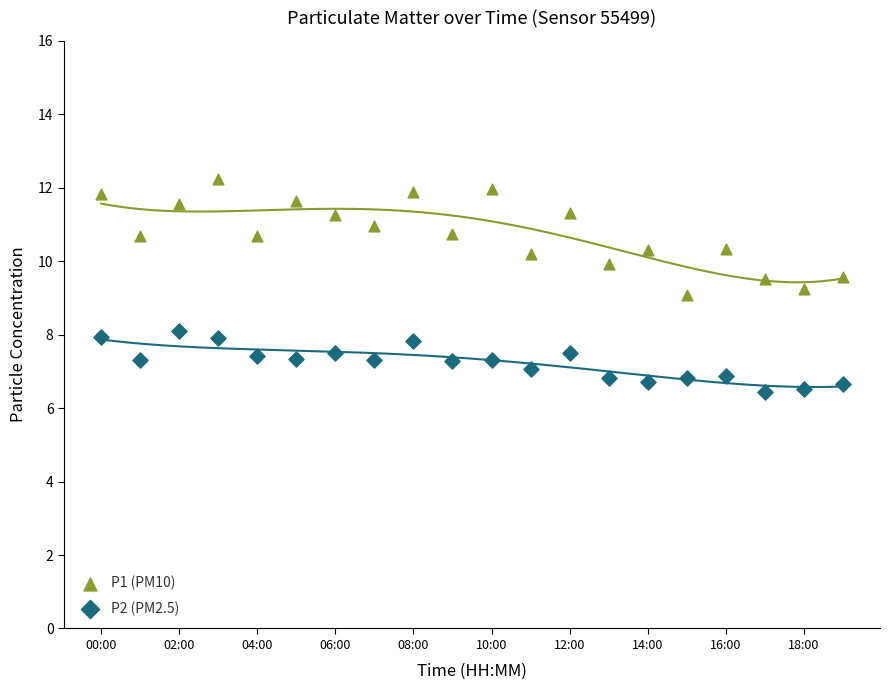

Which series has the largest Y range (max minus min)?

P1 (PM10)